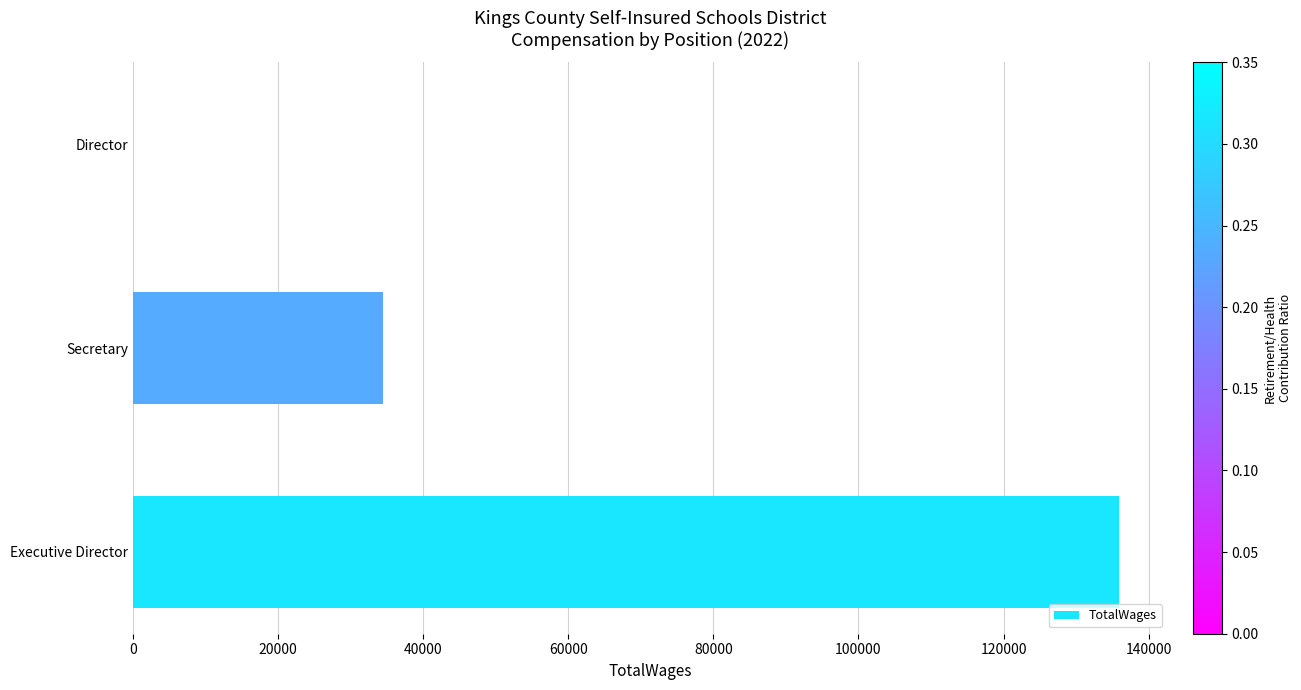

Is it true that the value at Executive Director is 219642?

False